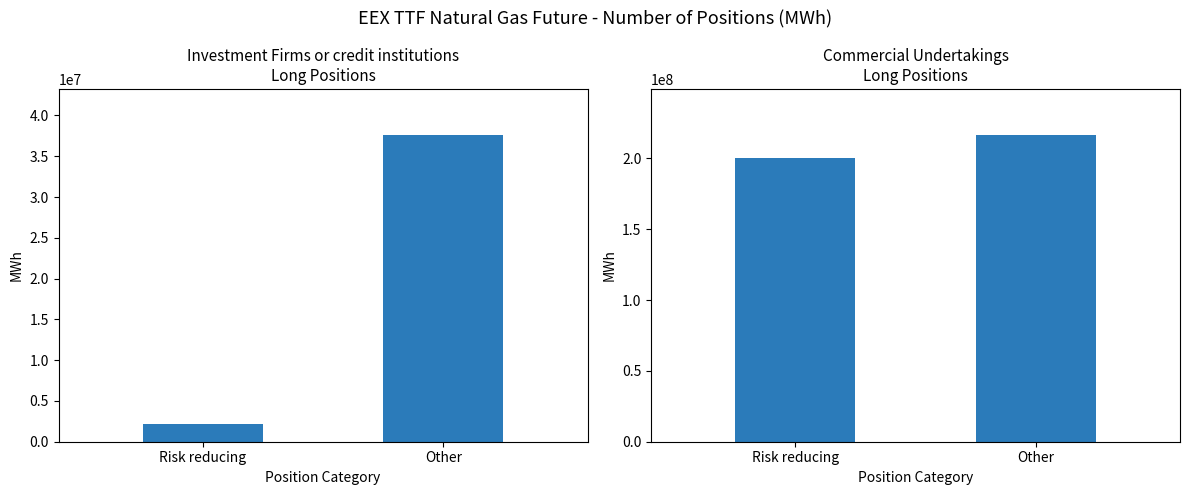

What is the lowest value of the Investment Firms or credit institutions Long series?

2232434